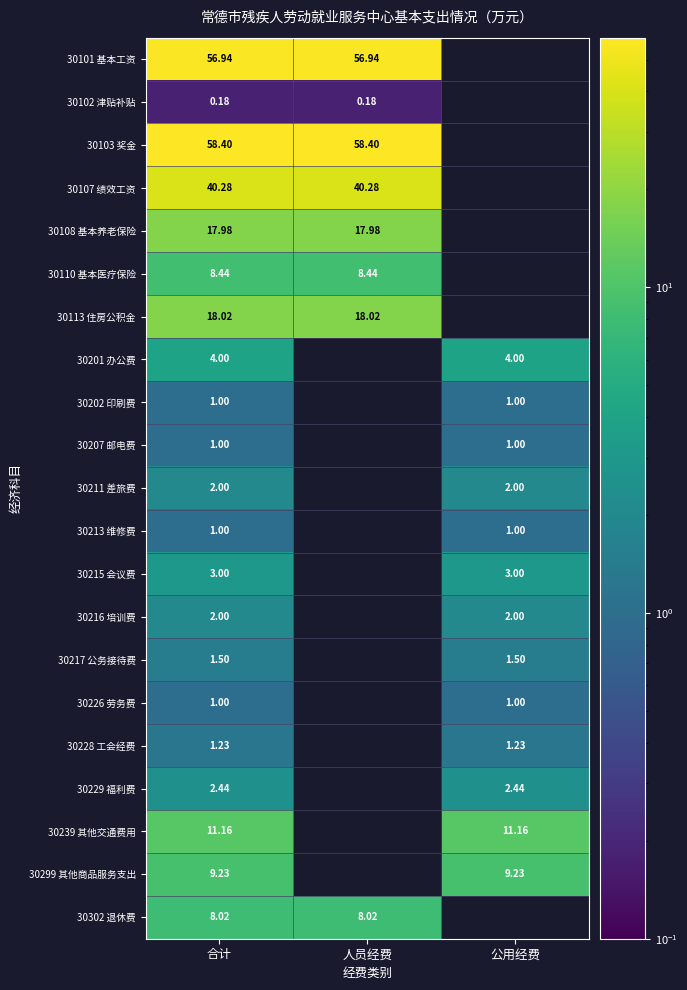

Rank the series by their maximum value, from highest to lowest.

30103 奖金, 30101 基本工资, 30107 绩效工资, 30113 住房公积金, 30108 基本养老保险, 30239 其他交通费用, 30299 其他商品服务支出, 30110 基本医疗保险, 30302 退休费, 30201 办公费, 30215 会议费, 30229 福利费, 30211 差旅费, 30216 培训费, 30217 公务接待费, 30228 工会经费, 30202 印刷费, 30207 邮电费, 30213 维修费, 30226 劳务费, 30102 津贴补贴